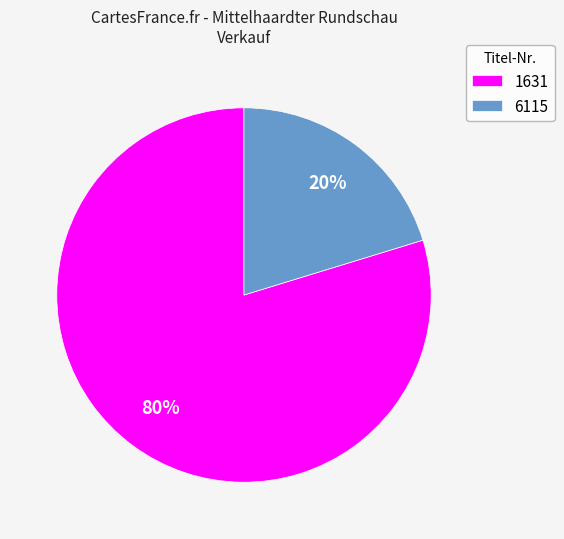

The 1631 slice represents 71% of the pie. True or false?

False